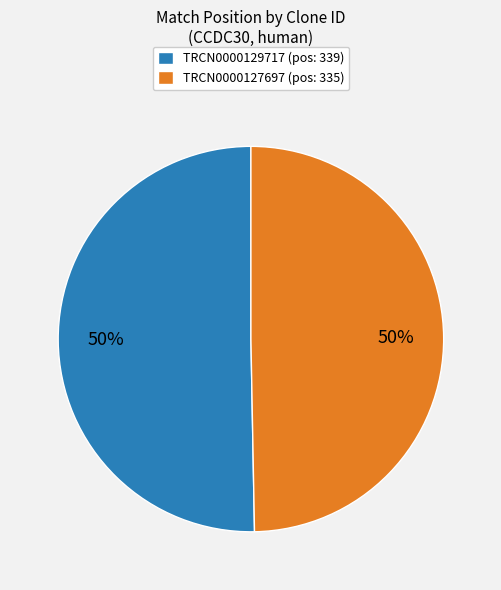

Is it true that TRCN0000127697 (pos: 335) is 50% of the pie?

True